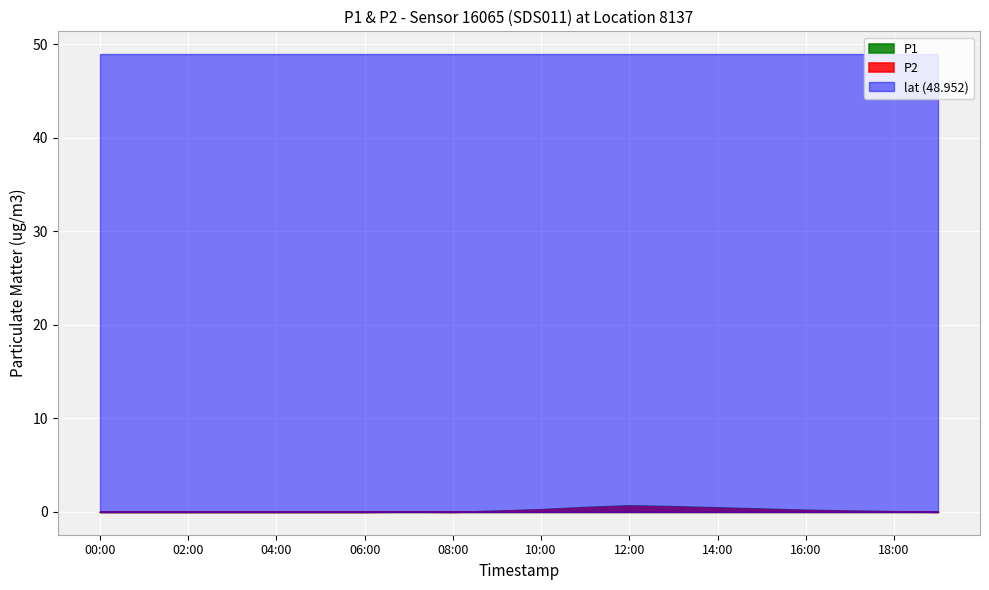

Between 02:00 and 17:00, which series saw the biggest shift?

P1